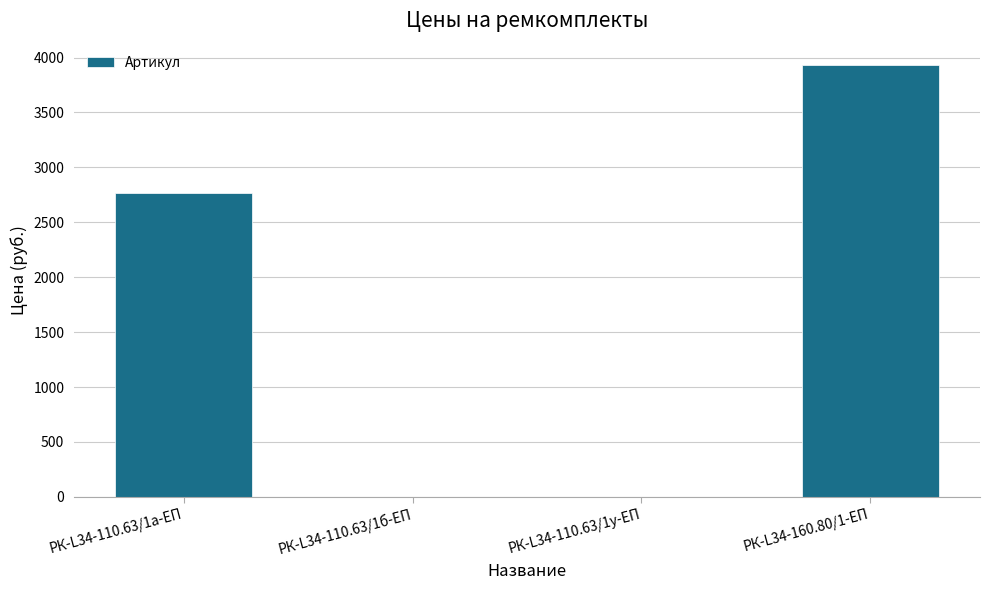

Reading left to right, extract all data points from this chart.

РК-L34-110.63/1а-ЕП=2768.5	РК-L34-110.63/1б-ЕП=0.0	РК-L34-110.63/1у-ЕП=0.0	РК-L34-160.80/1-ЕП=3930.2